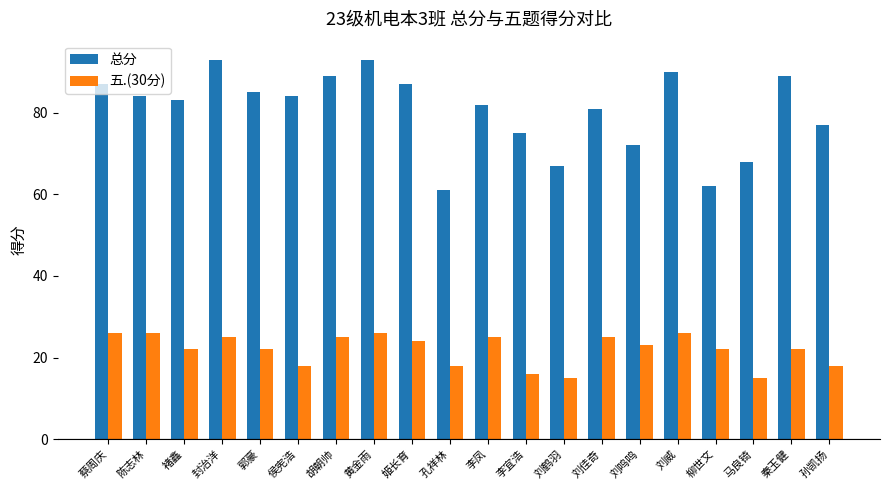

Which series has the largest total across all categories?

总分